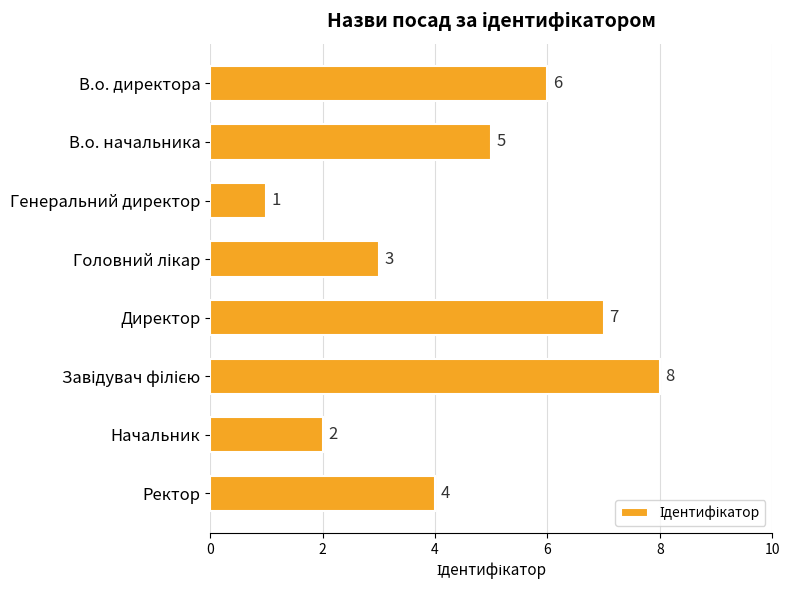

Between Директор and Начальник, which is larger?

Директор